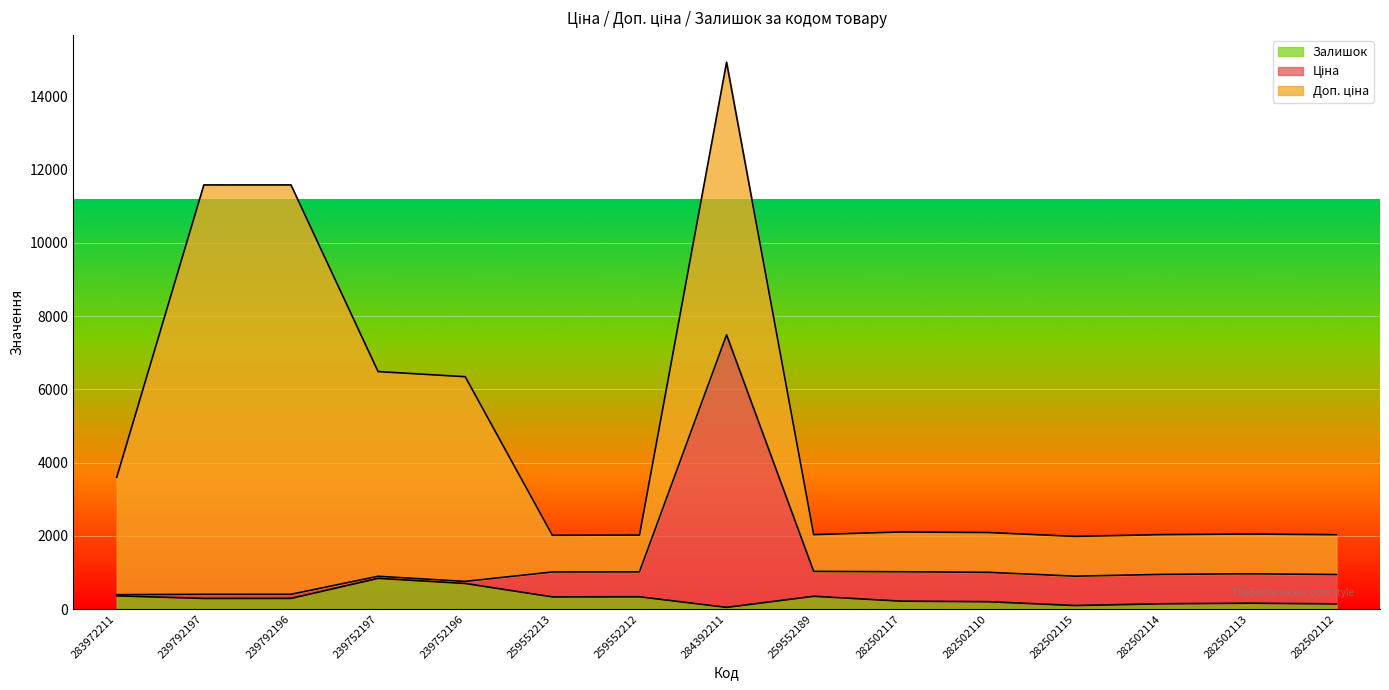

True or false: Ціна has a value of 527.8 at 239752197.

False